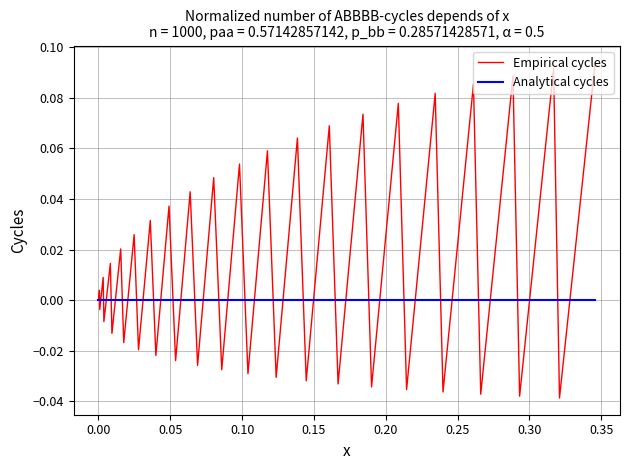

Which series has the largest total across all categories?

Empirical cycles